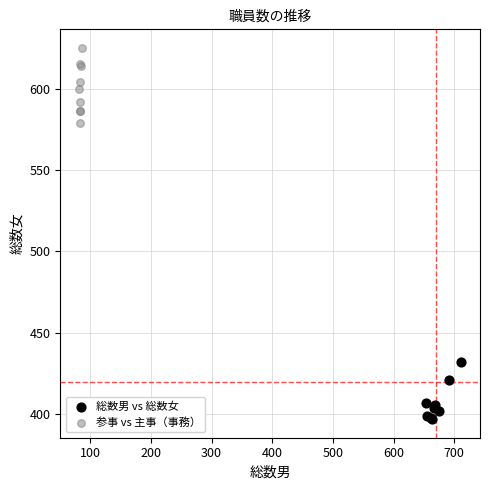

Which series has the widest spread of Y values?

参事 vs 主事（事務）